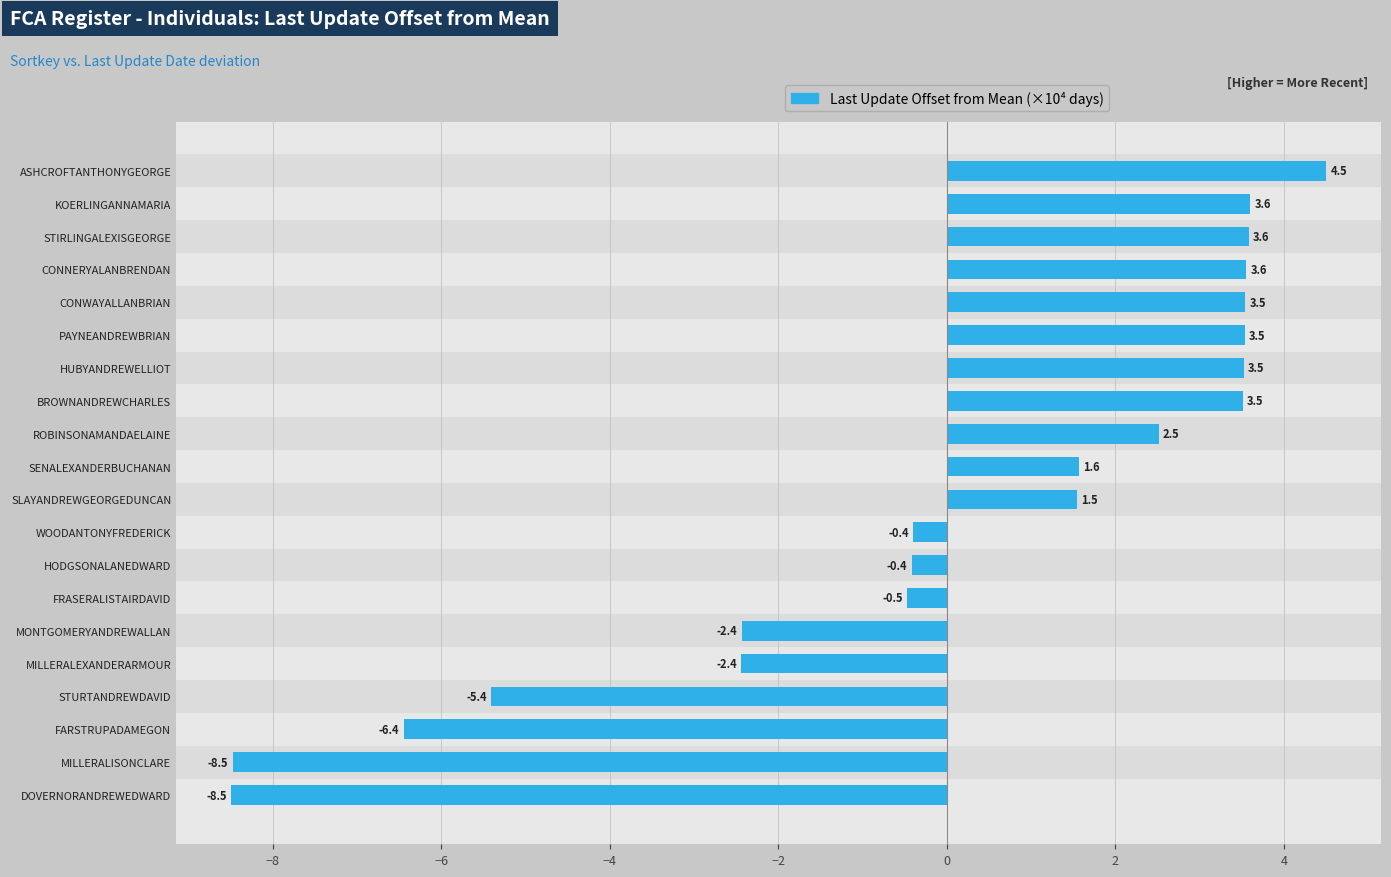

Reading top to bottom, extract all data points from this chart.

4.5	3.6	3.6	3.6	3.5	3.5	3.5	3.5	2.5	1.6	1.5	-0.4	-0.4	-0.5	-2.4	-2.4	-5.4	-6.4	-8.5	-8.5